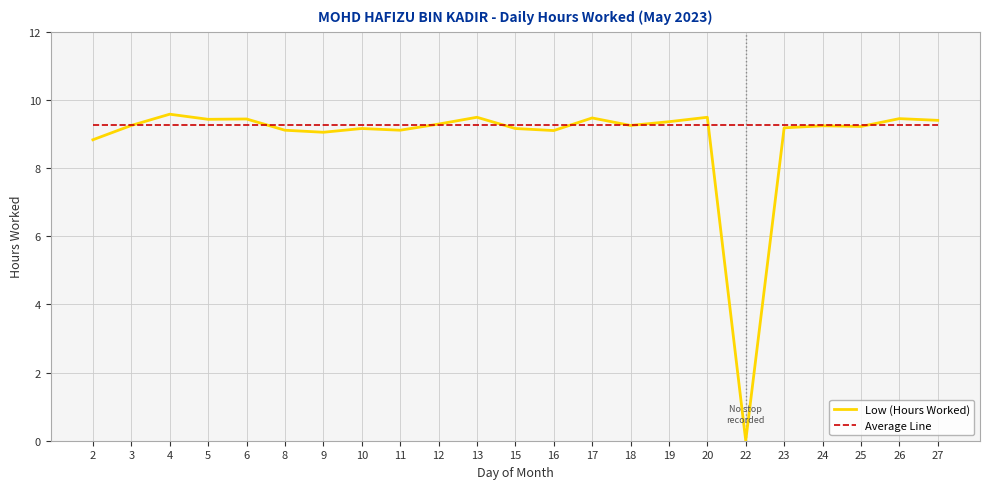

Is it true that Low (Hours Worked) equals 9.2 at 18?

True